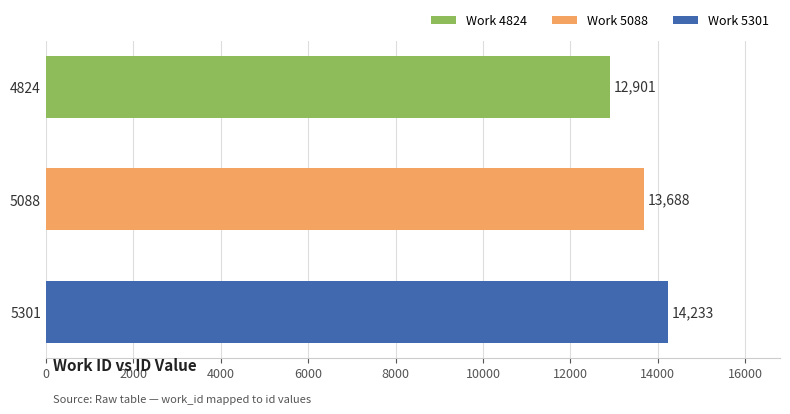

What is the difference between the maximum and second lowest values?

545